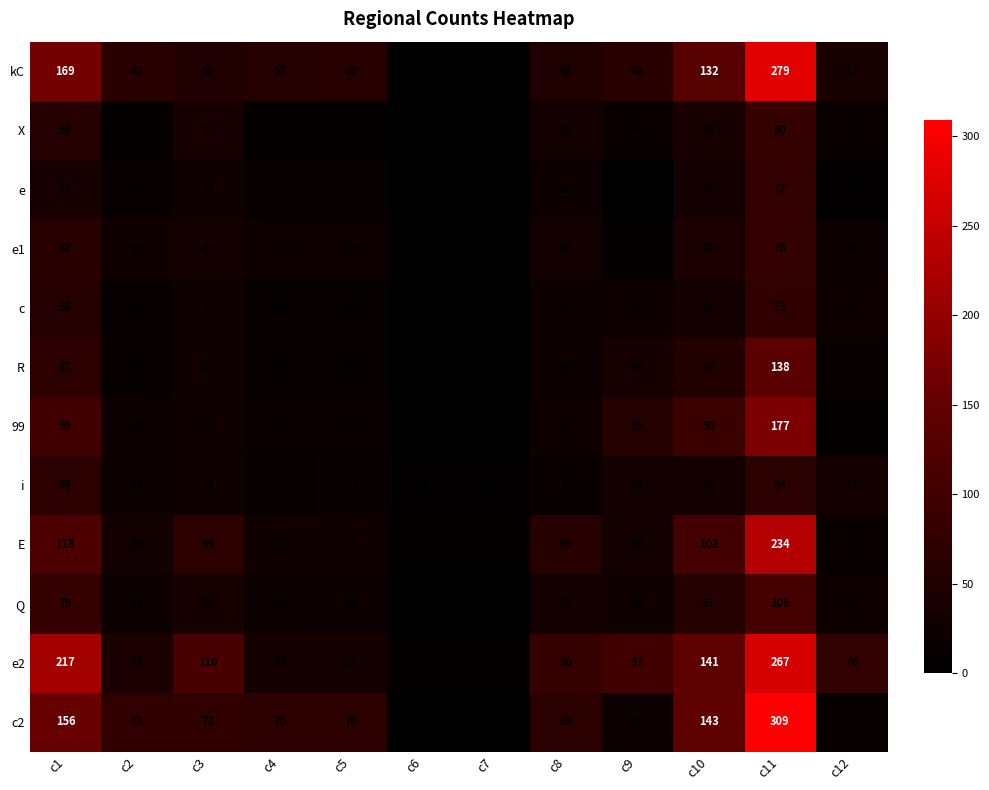

At which category does the chart reach its peak across all series?

c11